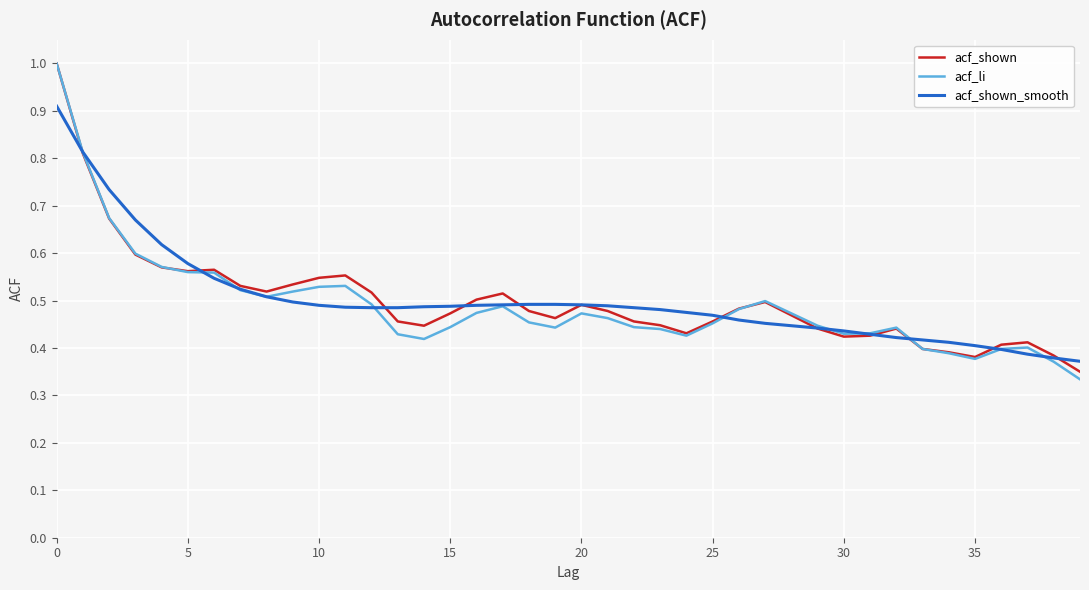

What are all the series names shown in the legend?

acf_shown, acf_li, acf_shown_smooth